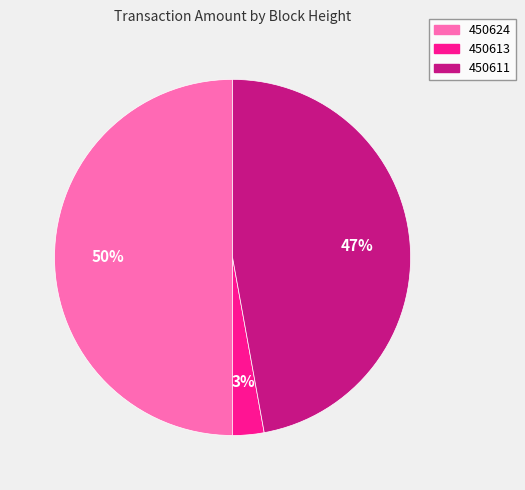

Rank the categories by value from lowest to highest.

450613, 450611, 450624